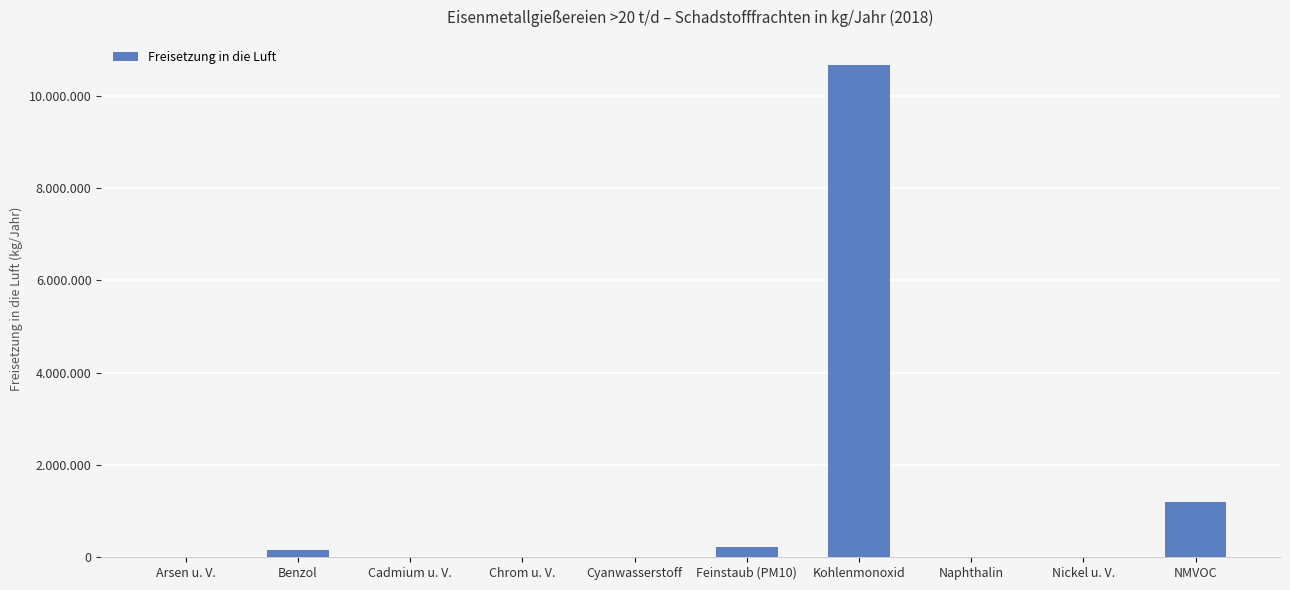

List the labels in order of value, smallest first.

Arsen u. V., Cadmium u. V., Nickel u. V., Cyanwasserstoff, Chrom u. V., Naphthalin, Benzol, Feinstaub (PM10), NMVOC, Kohlenmonoxid